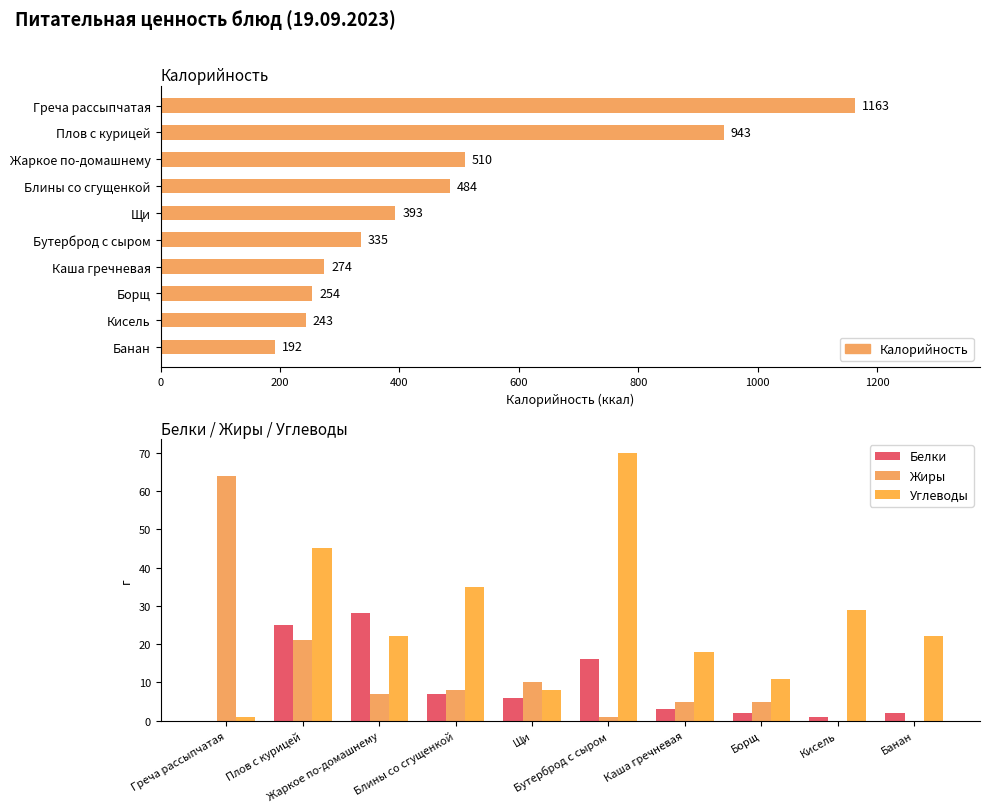

Reading left to right, what are all the values shown in this chart?

Белки: 0	25	28	7	6	16	3	2	1	2
Жиры: 64	21	7	8	10	1	5	5	0	0
Углеводы: 1	45	22	35	8	70	18	11	29	22